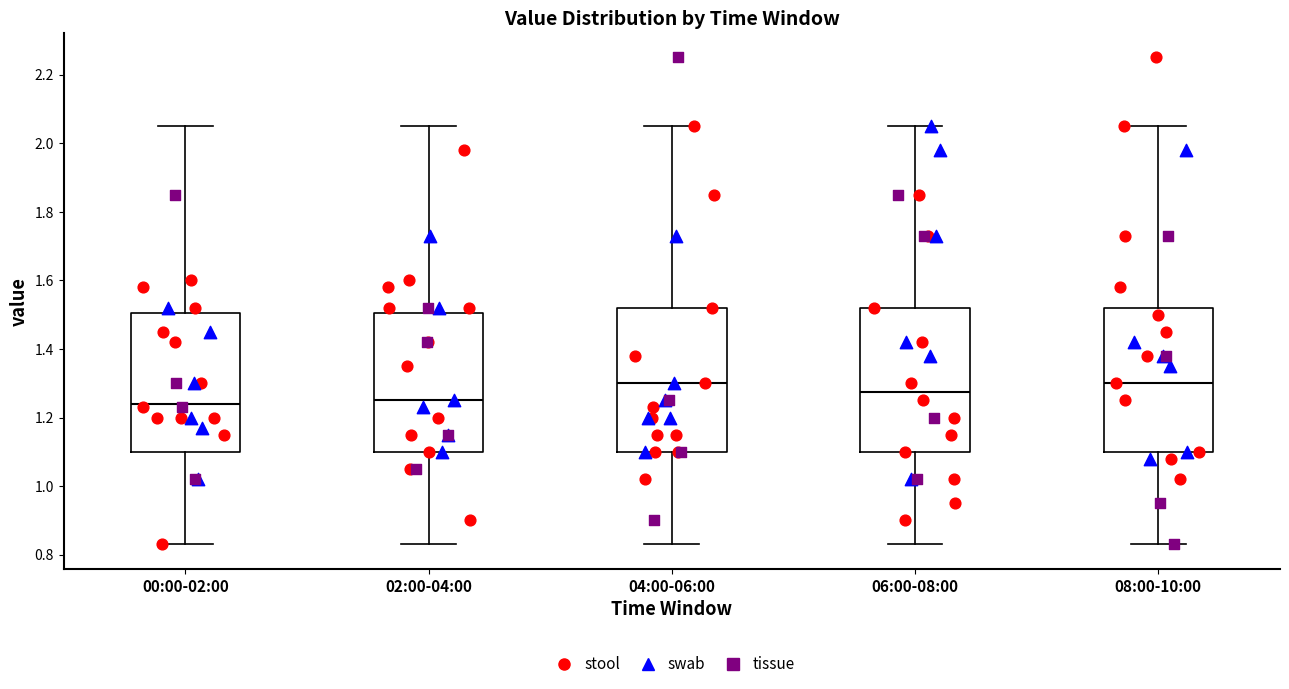

Reading left to right, read every box against the y-axis: the position of its median line, the range the box covers, and the ends of its whiskers. The values are not printed on the chart, so give them approximately, as read against the axis.

00:00-02:00: median 1.24, box 1.10 to 1.50, whiskers 0.84 to 2.06
02:00-04:00: median 1.26, box 1.10 to 1.50, whiskers 0.84 to 2.06
04:00-06:00: median 1.30, box 1.10 to 1.52, whiskers 0.84 to 2.06
06:00-08:00: median 1.28, box 1.10 to 1.52, whiskers 0.84 to 2.06
08:00-10:00: median 1.30, box 1.10 to 1.52, whiskers 0.84 to 2.06